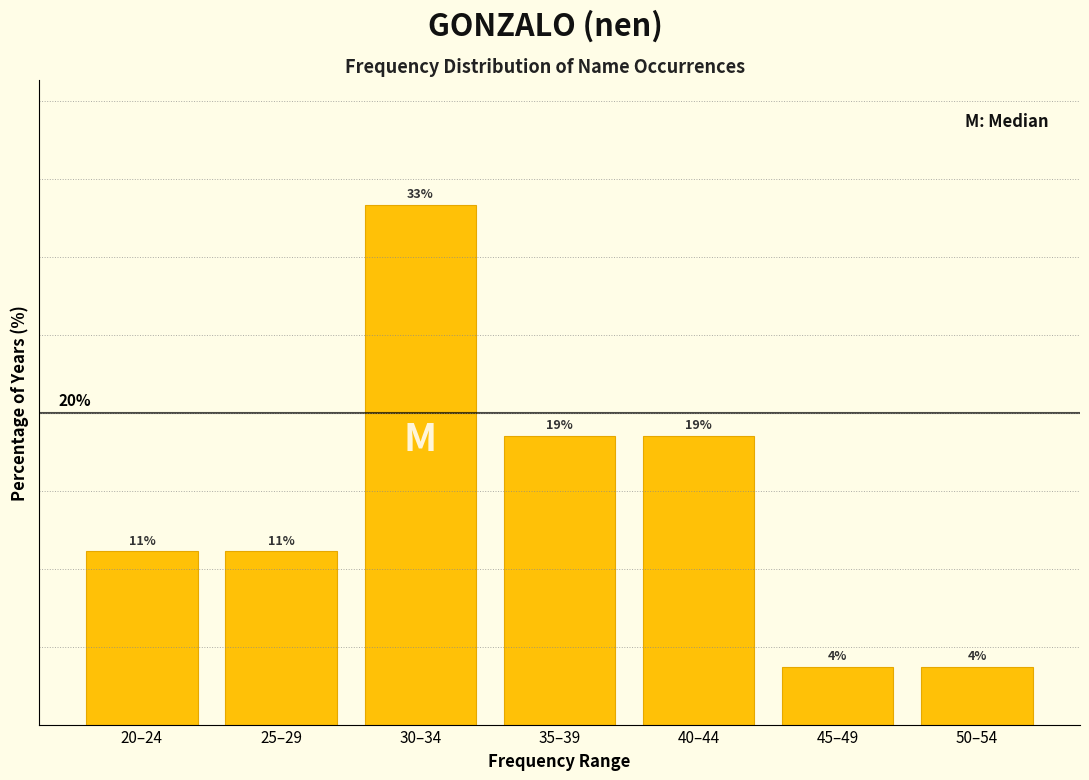

Are the bars horizontal?

No